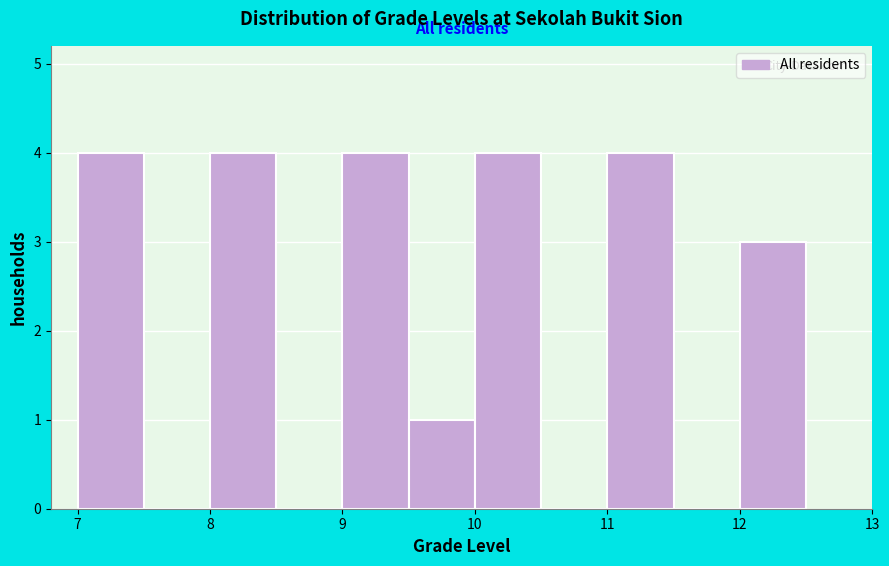

Reading left to right, list every bar in this chart as the range it spans on the x-axis followed by its height. The values are not printed on the chart, so give them approximately, as read against the axis.

7.0 to 7.5: 4
7.5 to 8.0: 0
8.0 to 8.5: 4
8.5 to 9.0: 0
9.0 to 9.5: 4
9.5 to 10.0: 1
10.0 to 10.5: 4
10.5 to 11.0: 0
11.0 to 11.5: 4
11.5 to 12.0: 0
12.0 to 12.5: 3